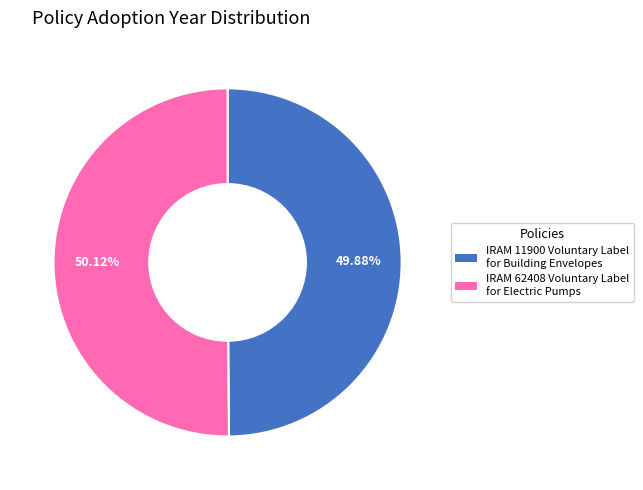

Does any single category account for the majority?

Yes